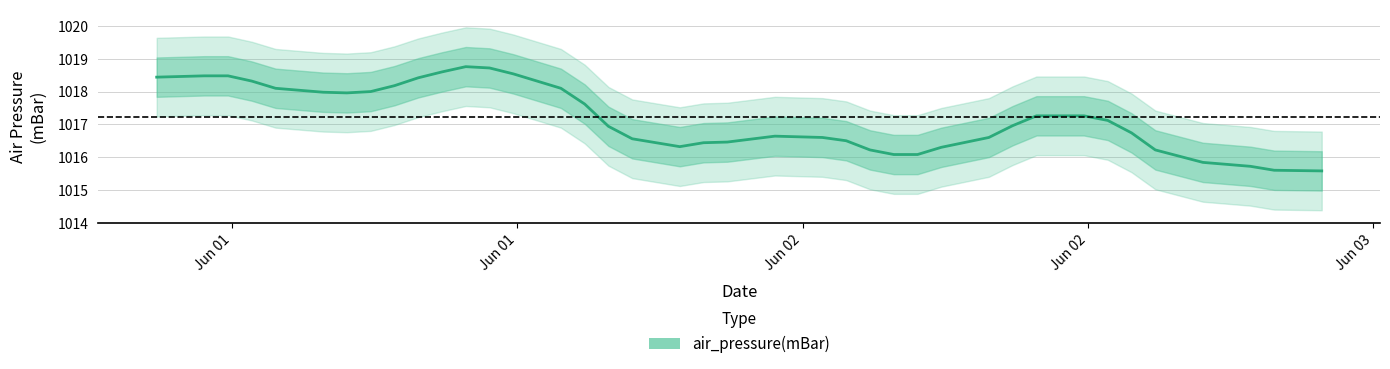

What value does the data have at 14?

1019.0